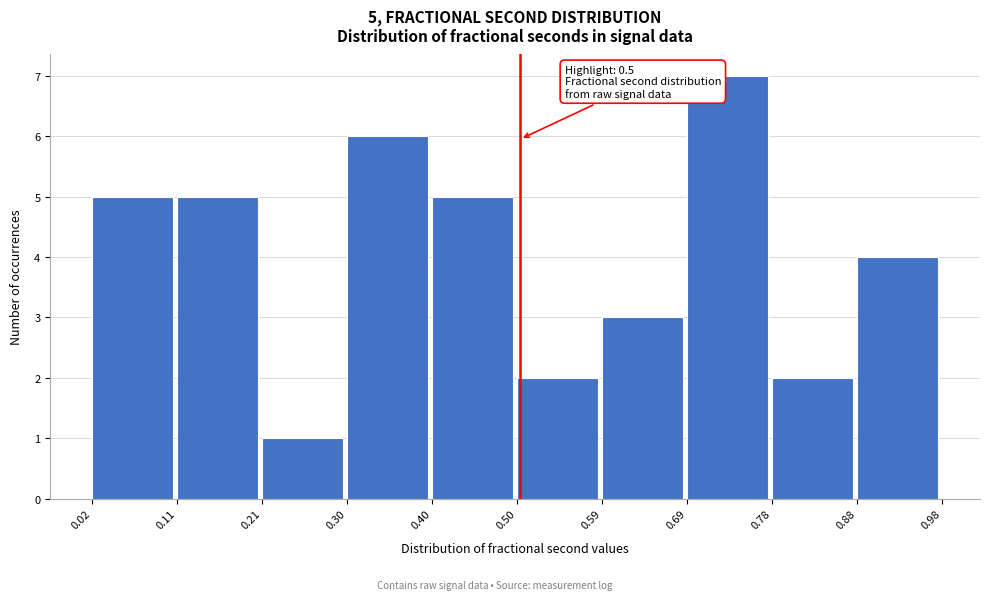

Over which range of the x-axis is the bar tallest?

0.69 to 0.78